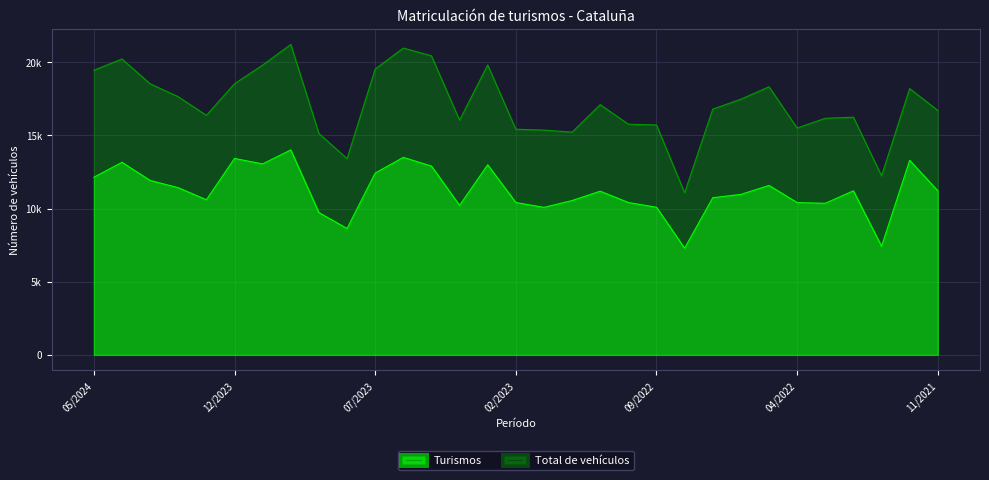

True or false: Total de vehículos and Turismos intersect in this chart.

False